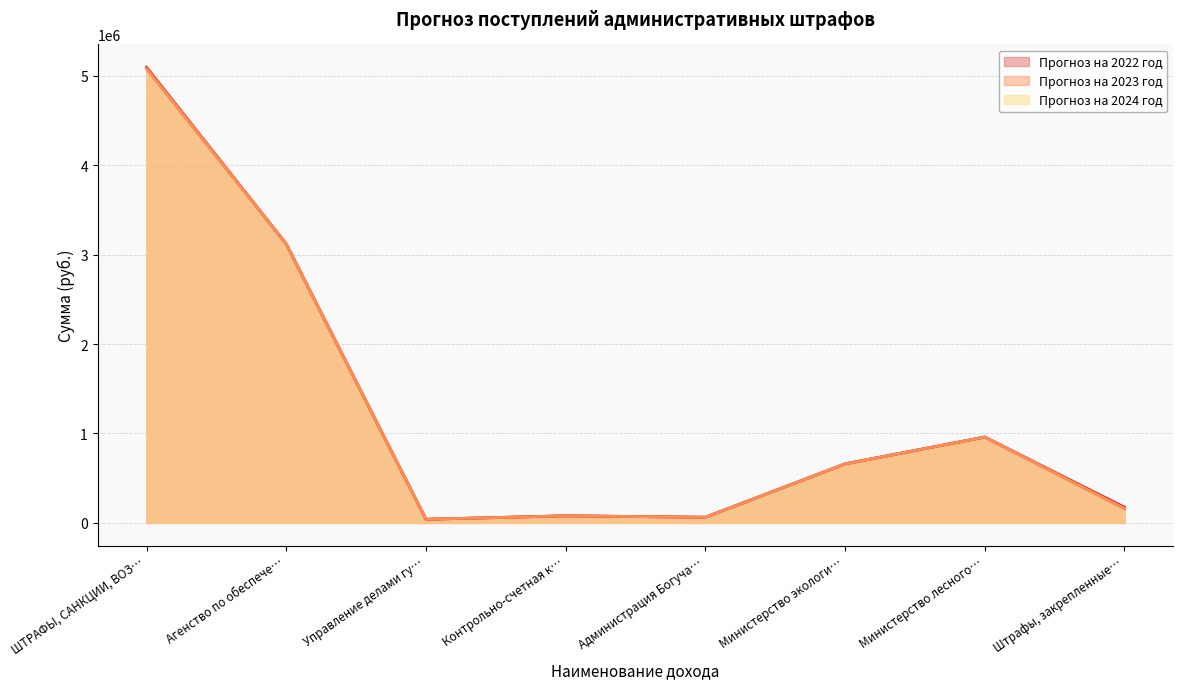

Does the chart have visible grid lines?

Yes